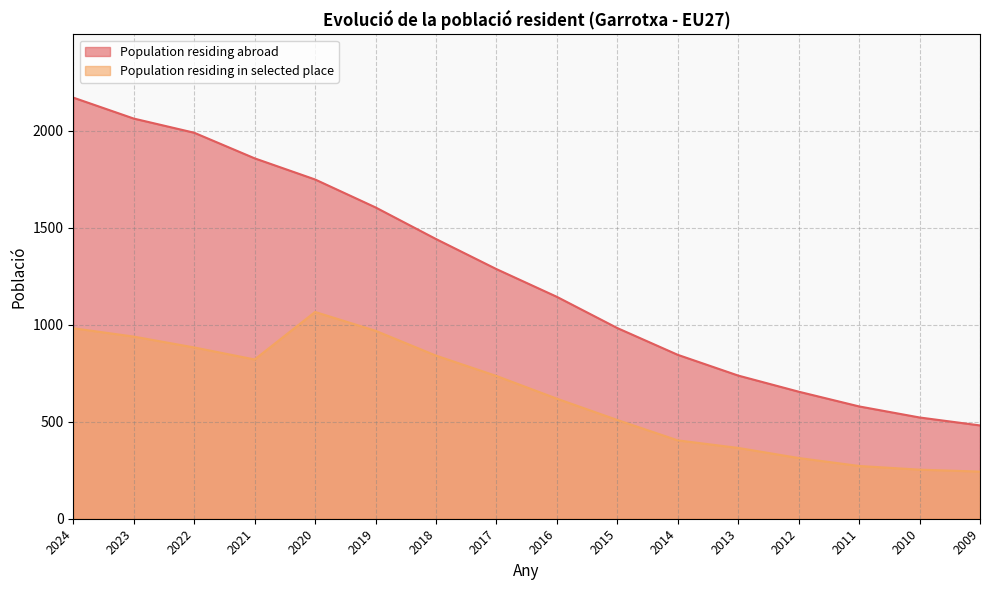

Does the chart display data point markers on the line(s)?

No